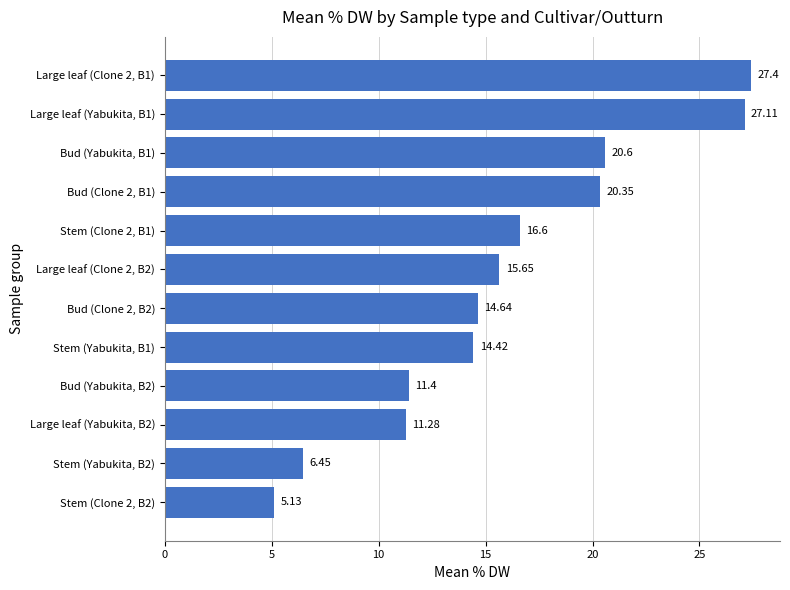

What is the difference between the values at Large leaf (Yabukita, B2) and Large leaf (Clone 2, B1)?

16.1